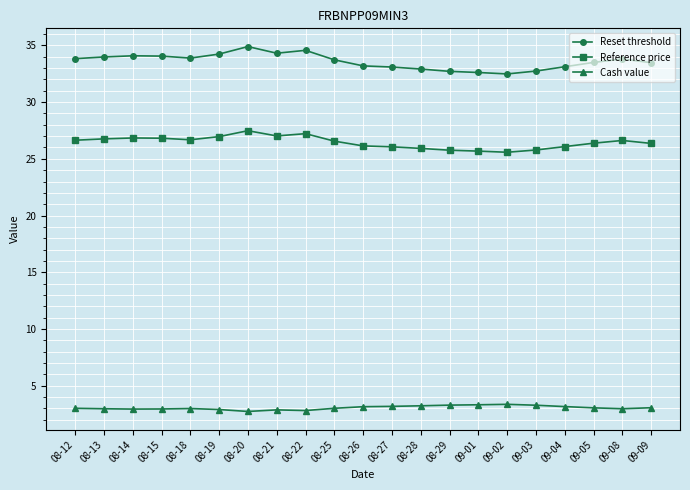

True or false: Reference price and Reset threshold intersect in this chart.

False